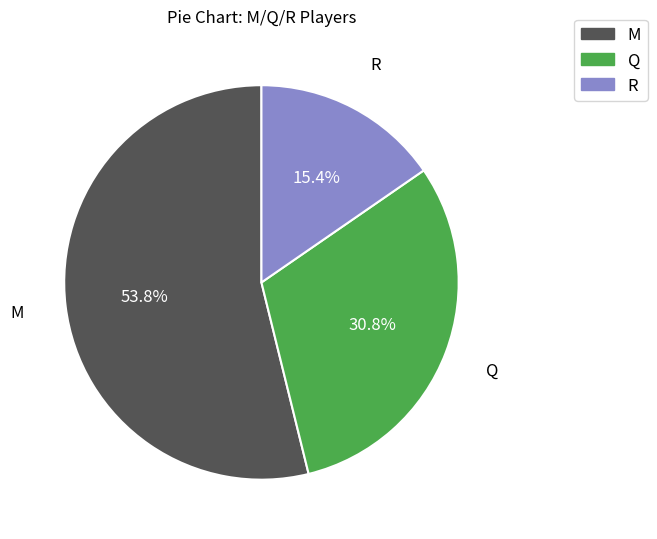

What percentage is NOT represented by Q?

69.2%